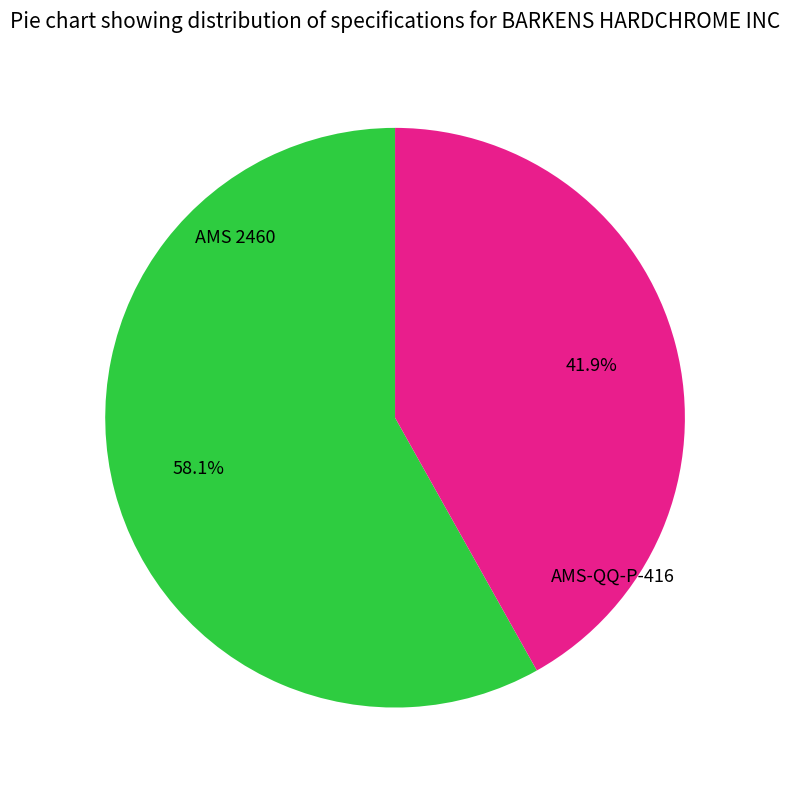

Is there a majority slice in this chart?

Yes